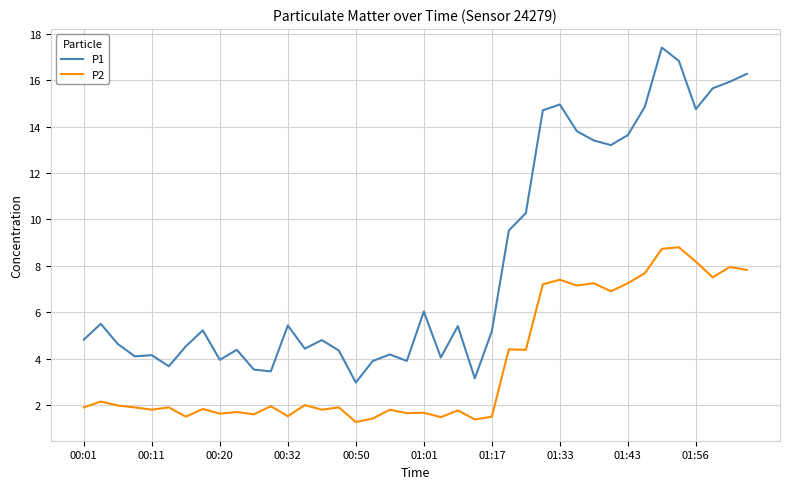

Count the number of categories in the chart.

40